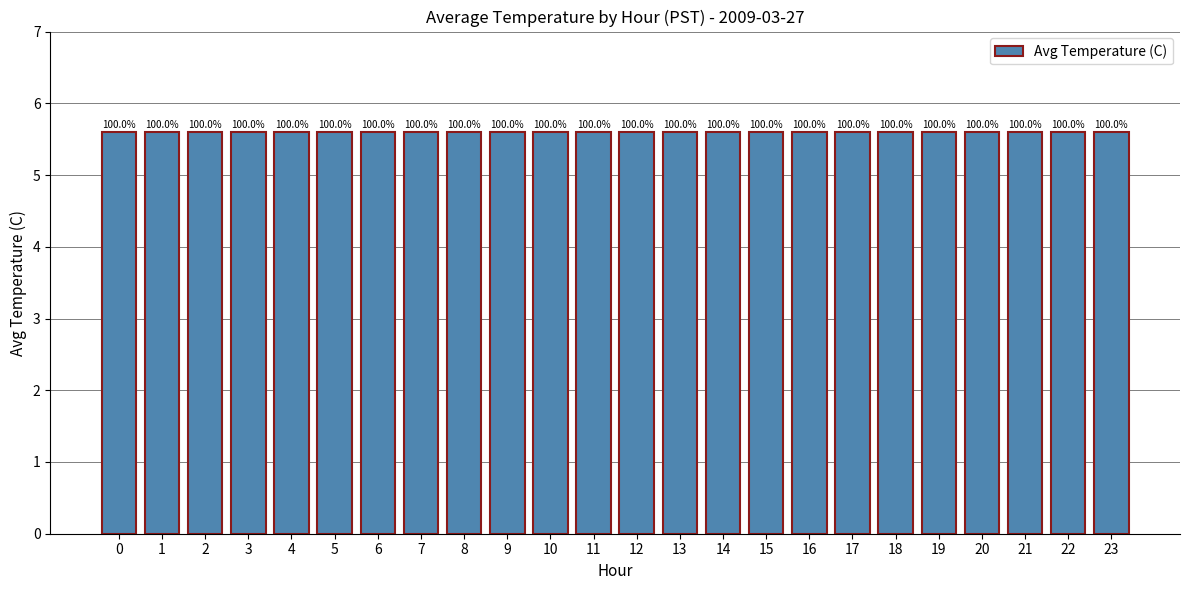

What is the greatest value displayed?

5.7